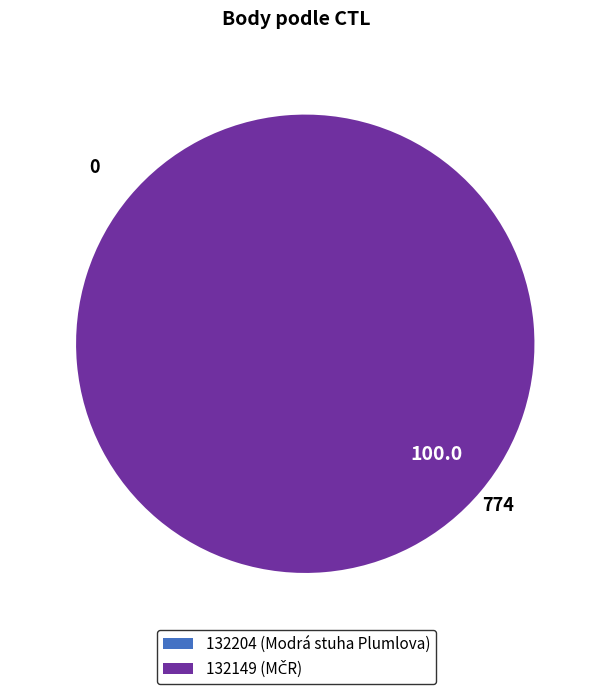

Which slice represents more than half of the pie?

132149